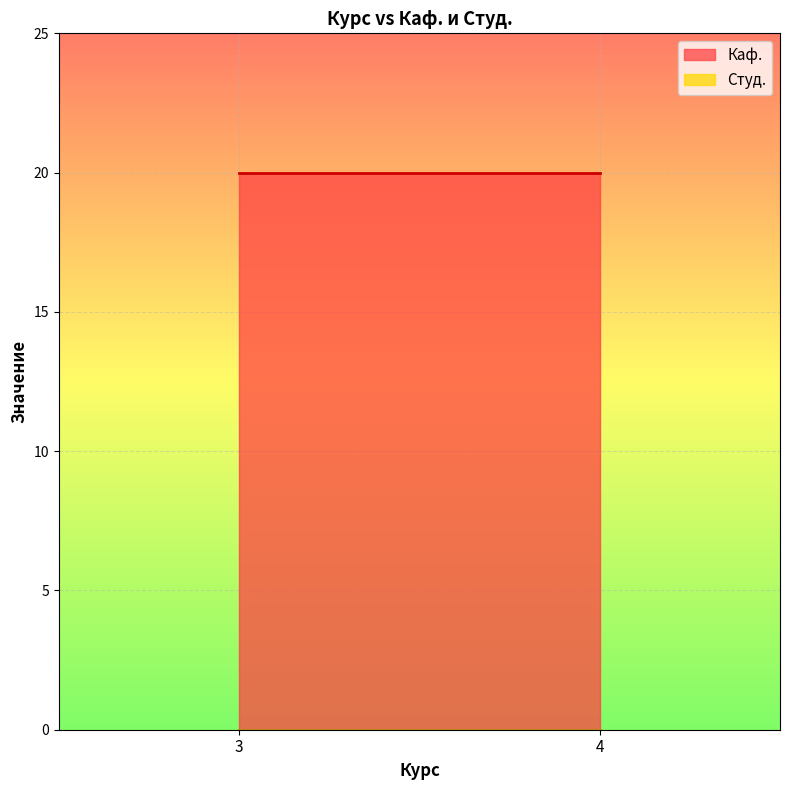

At 4, list the series in order from largest to smallest.

Каф., Студ.